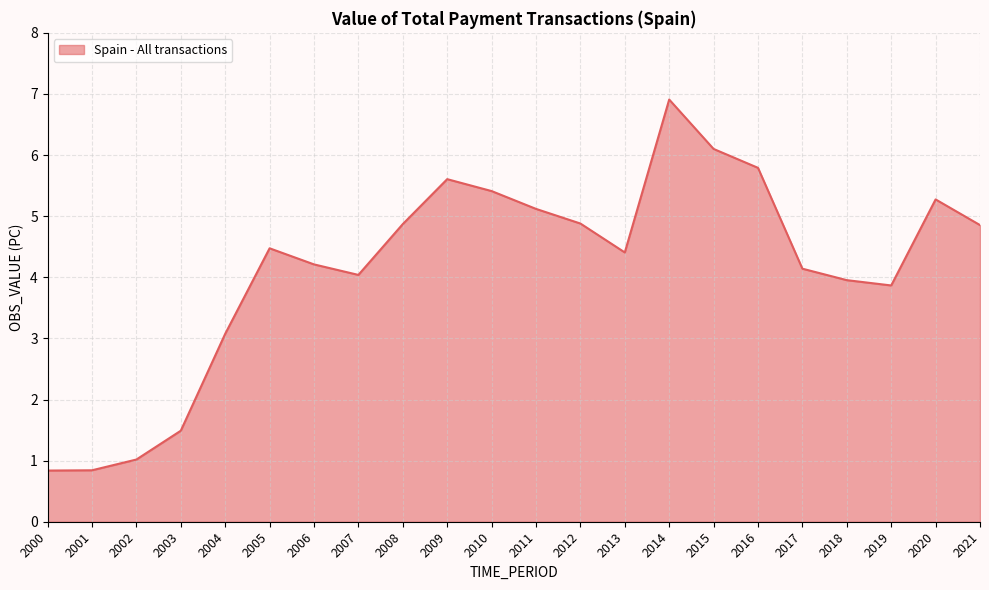

Which label corresponds to the largest value in the chart?

2014